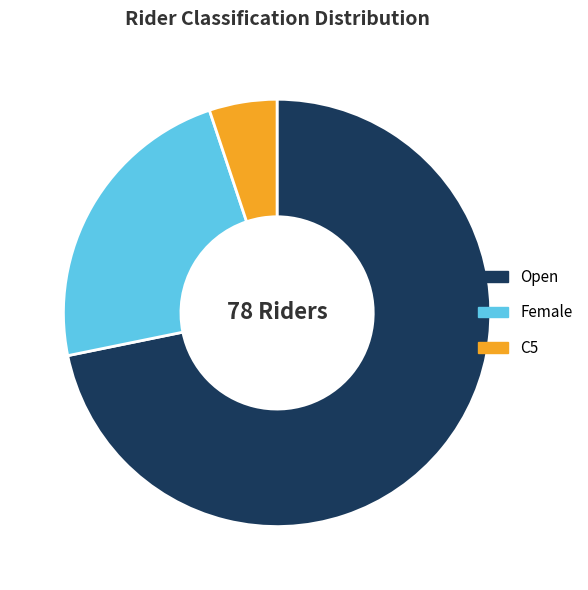

Which slice is the largest?

Open